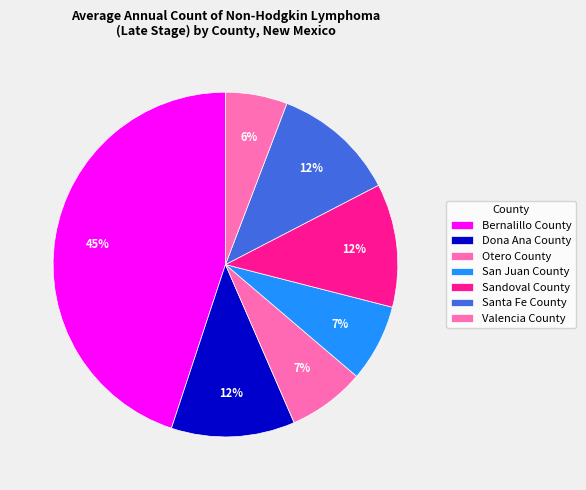

Does Bernalillo County represent more than half of the total?

No